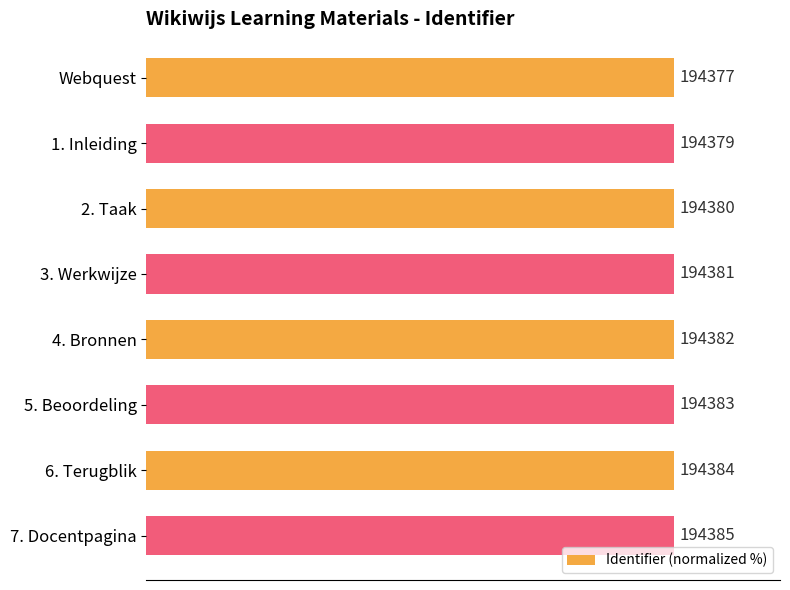

At which category does the chart reach its peak across all series?

7. Docentpagina